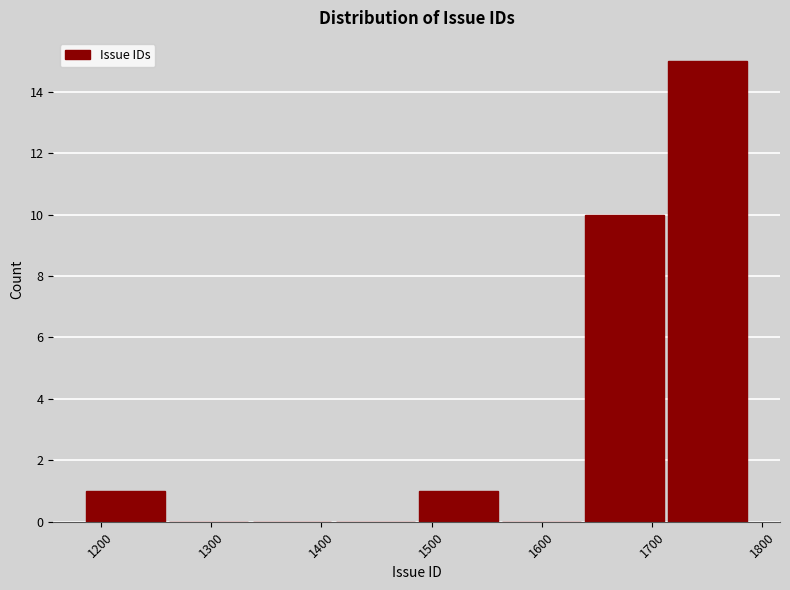

Reading left to right, transcribe this chart: for each bar, give the range it covers on the x-axis and its height. Neither the bar edges nor the heights are printed on the chart, so give them approximately, as read against the axes.

1190 to 1260: 1
1260 to 1340: 0
1340 to 1410: 0
1410 to 1490: 0
1490 to 1560: 1
1560 to 1640: 0
1640 to 1710: 10
1710 to 1790: 15